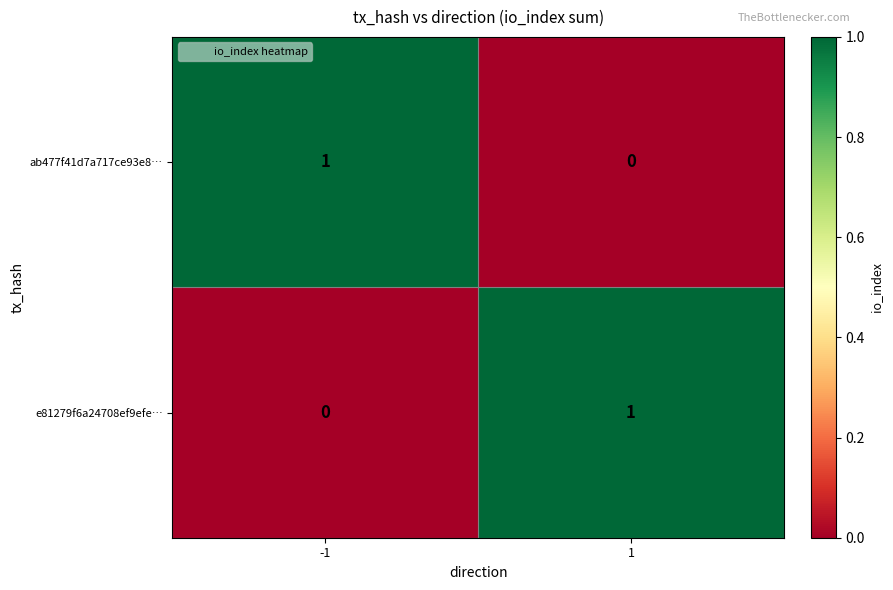

Is the value of ab477f41d7a717ce93e8… at 1 greater than the value of e81279f6a24708ef9efe… at 1?

No